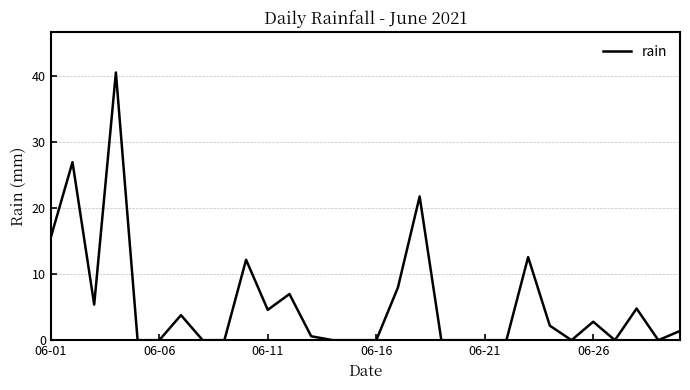

What is the maximum value shown in the chart?

40.6